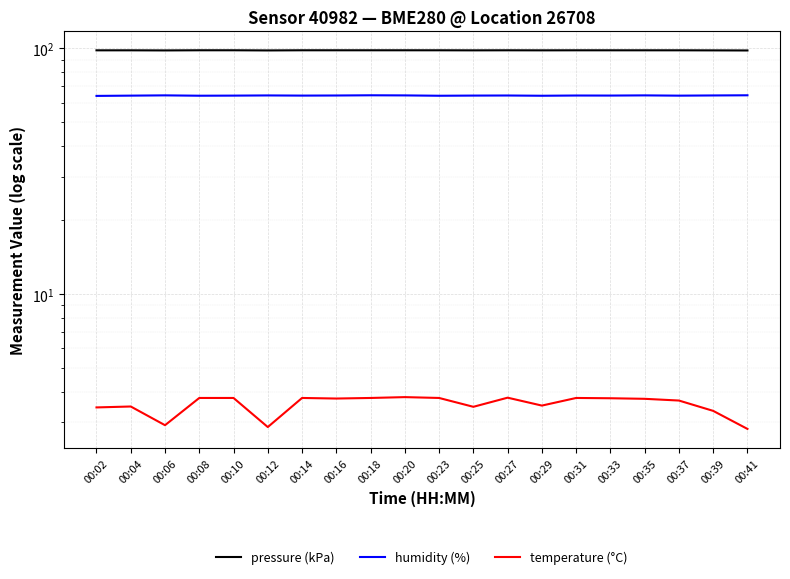

True or false: temperature (°C) and humidity (%) intersect in this chart.

False